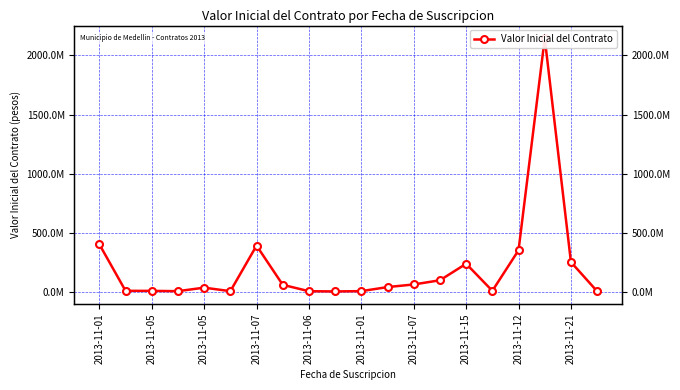

True or false: the data shows 17672511 at 2013-11-05.

False